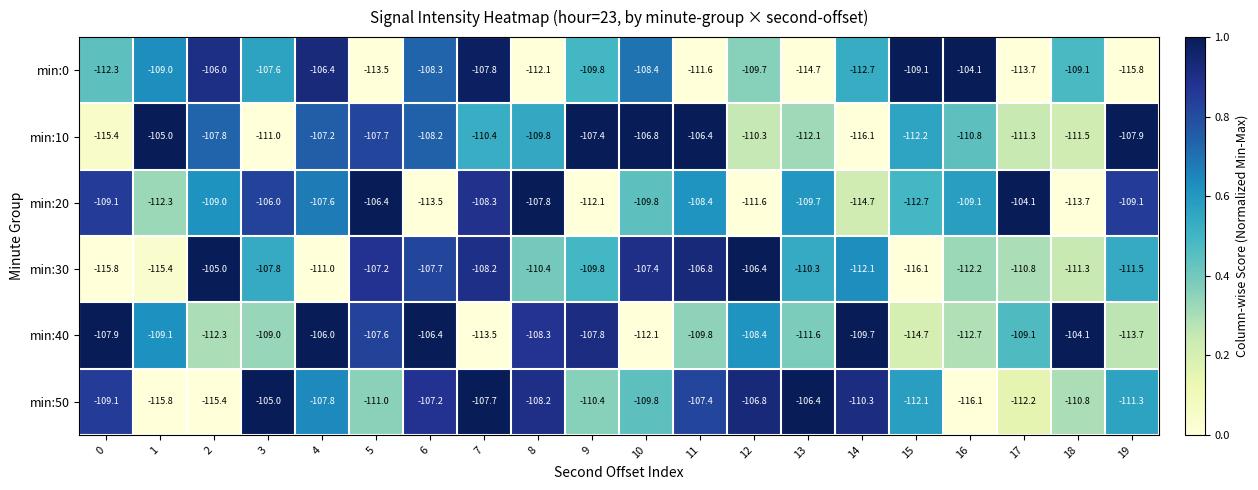

At which category is the sum across all series the highest?

4